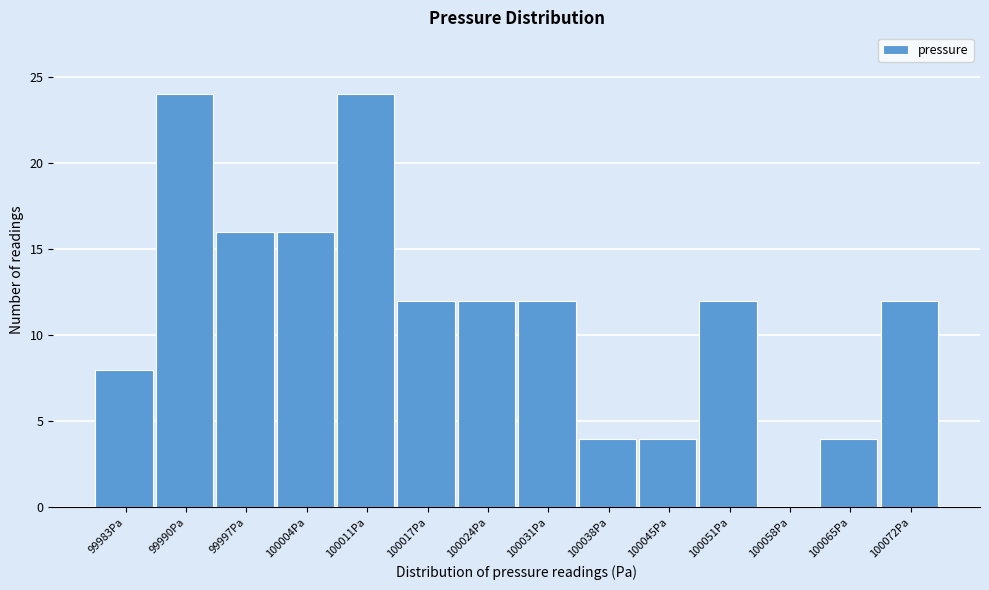

Reading right to left, extract all data points from this chart.

100072Pa=12	100065Pa=4	100058Pa=0	100051Pa=12	100045Pa=4	100038Pa=4	100031Pa=12	100024Pa=12	100017Pa=12	100011Pa=24	100004Pa=16	99997Pa=16	99990Pa=24	99983Pa=8